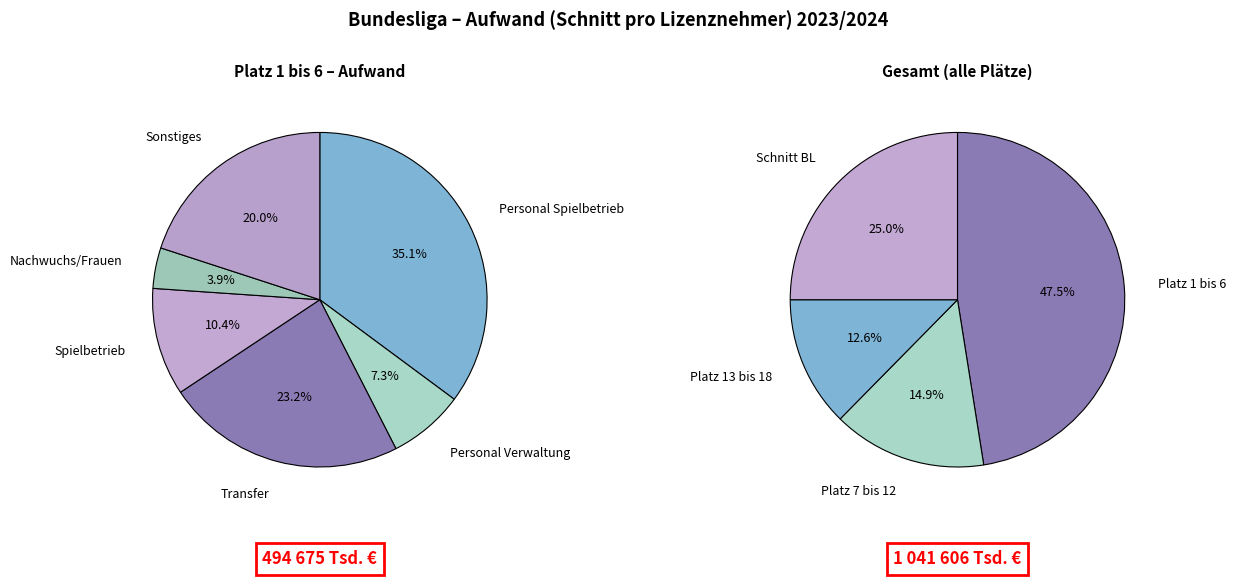

To the nearest percent, what is the average slice percentage?

25%